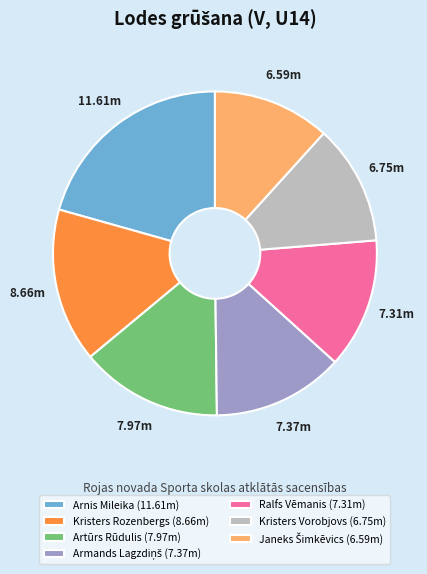

Does Kristers Rozenbergs account for over 50% of the chart?

No